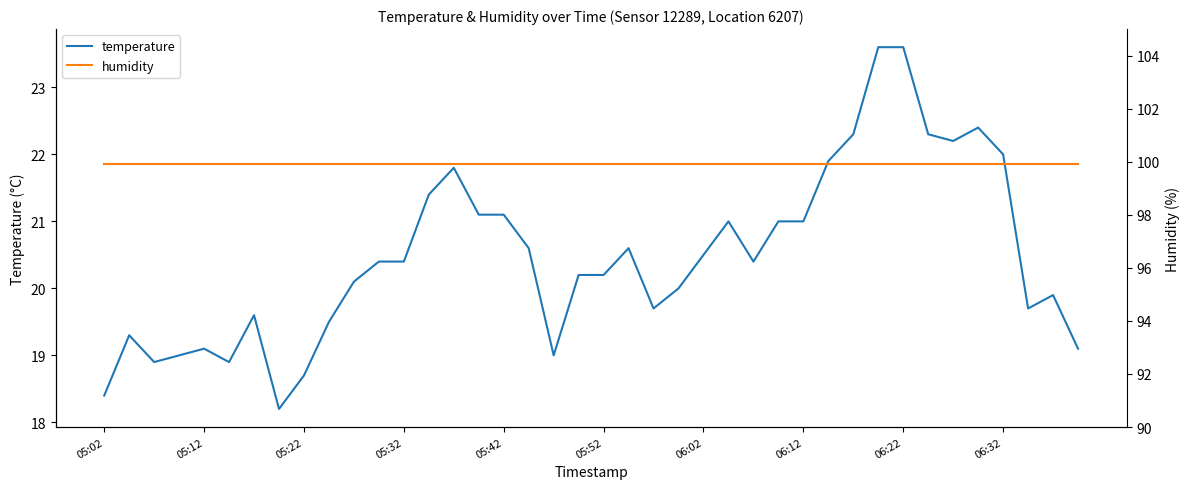

List the series in order of their overall mean, lowest first.

temperature, humidity